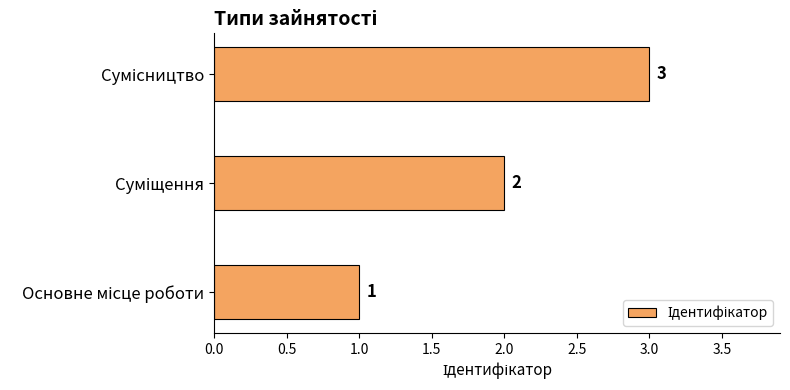

Does the chart contain any negative values?

No